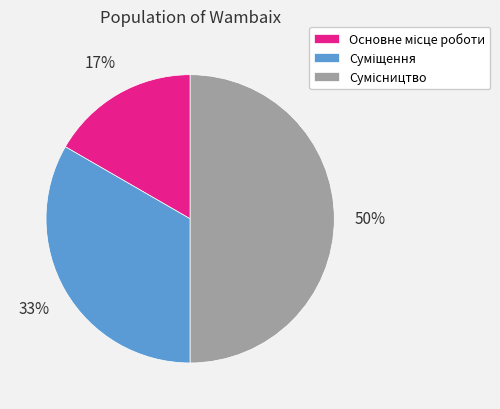

To the nearest percent, what is the difference between the largest and smallest slice percentages?

33%